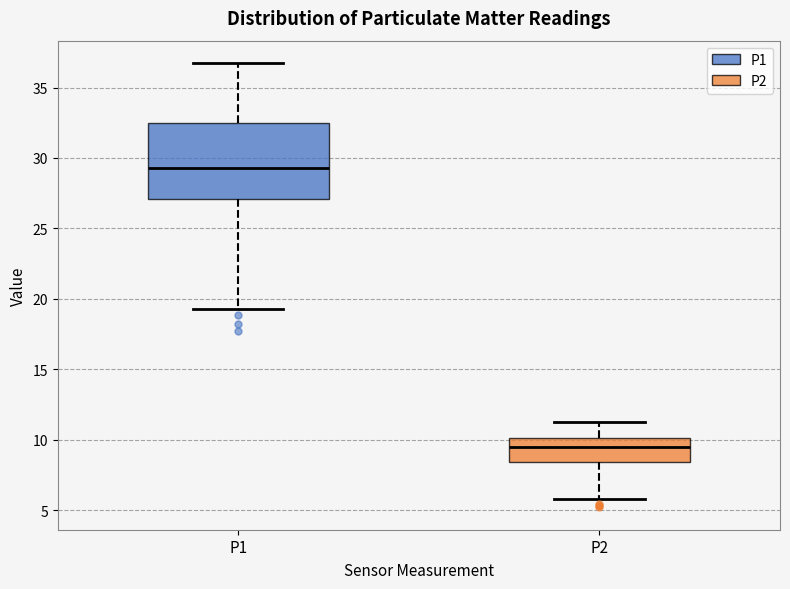

Reading left to right, transcribe this box plot: for each box, give where its median line is, the range the box spans, and where its two whiskers end, as read against the y-axis. The values are not printed on the chart, so give them approximately, as read against the axis.

P1: median 29.5, box 27.0 to 32.5, whiskers 19.5 to 37.0
P2: median 9.5, box 8.5 to 10.0, whiskers 6.0 to 11.0